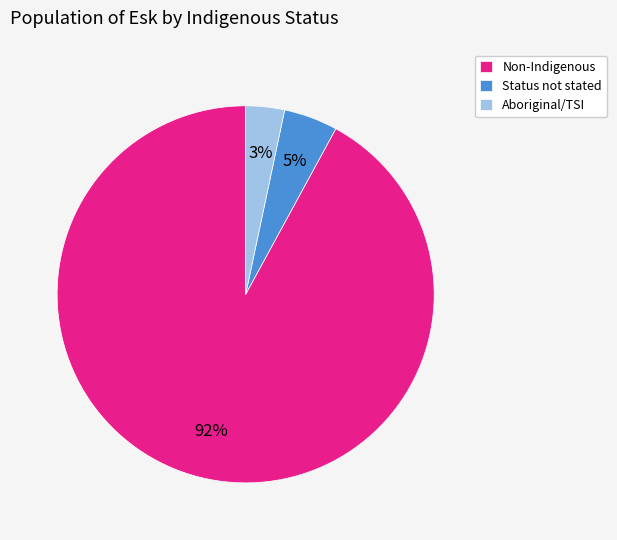

The Non-Indigenous slice represents 99% of the pie. True or false?

False